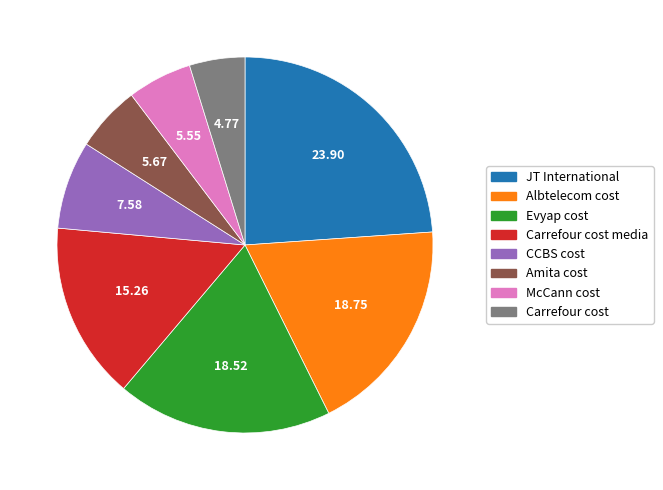

Is there a majority slice in this chart?

No